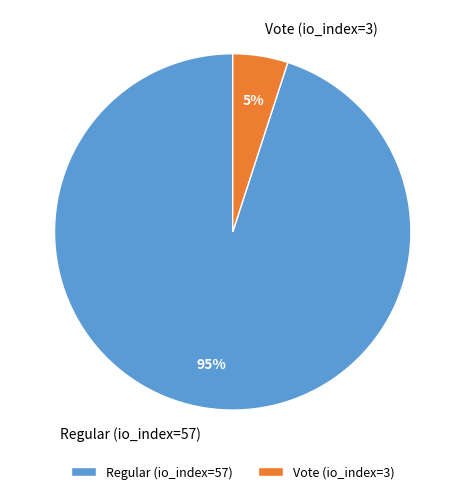

How many segments does this pie chart have?

2